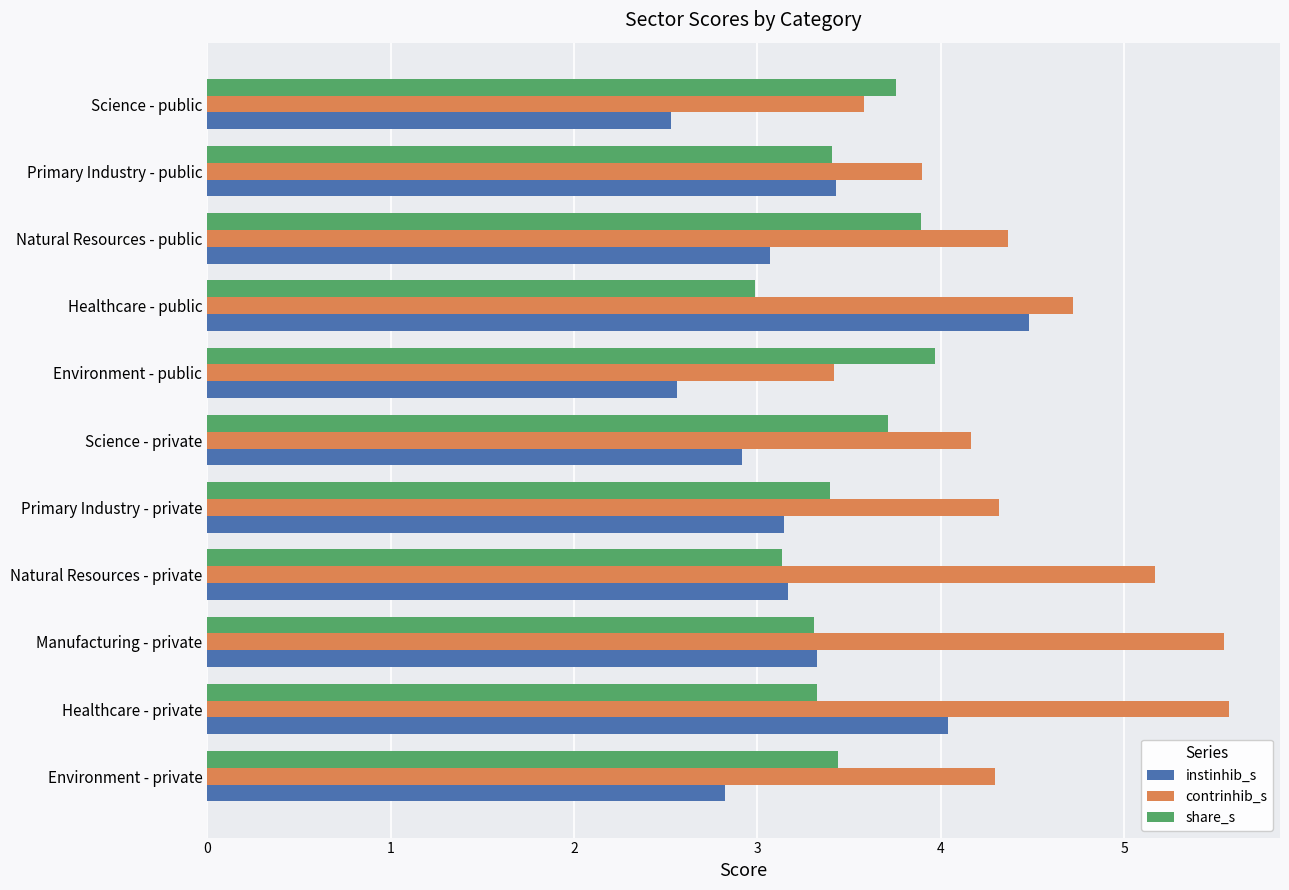

List the series in order of their overall mean, lowest first.

instinhib_s, share_s, contrinhib_s